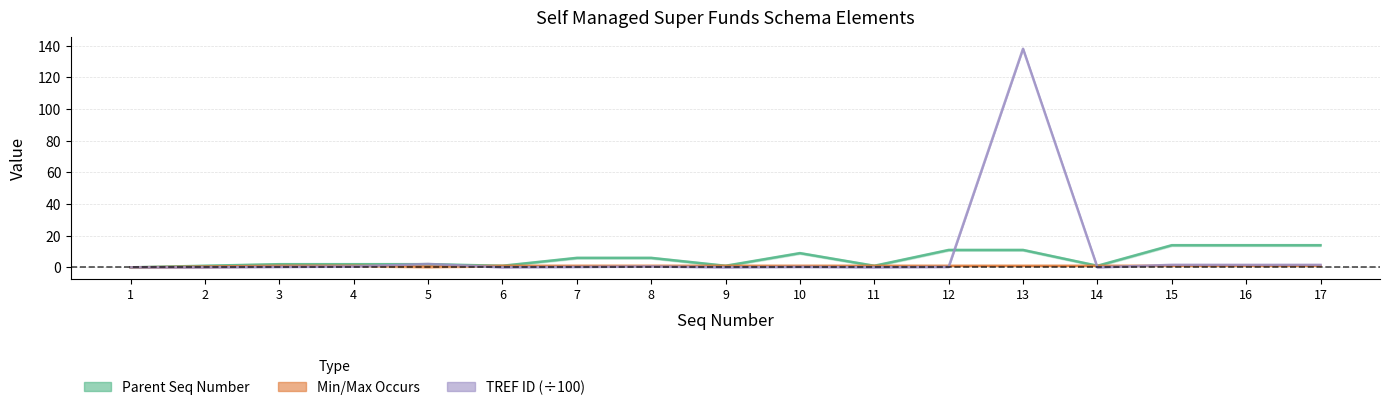

What is the value of the Min/Max Occurs point at the 6th from the left?

1.0